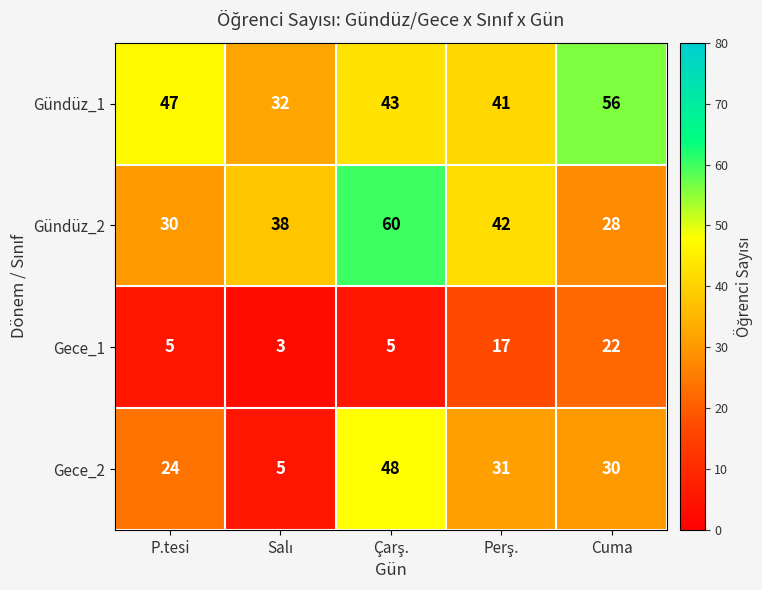

Which series has the largest range (max minus min)?

Gece_2